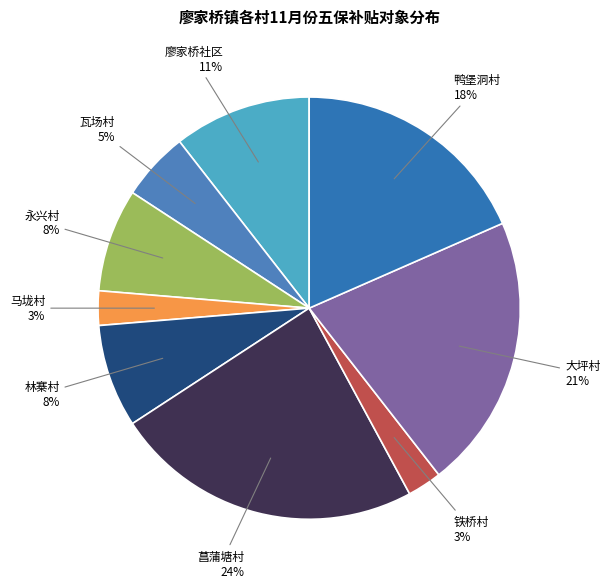

Do 永兴村 and 菖蒲塘村 together represent more than half of the pie?

No